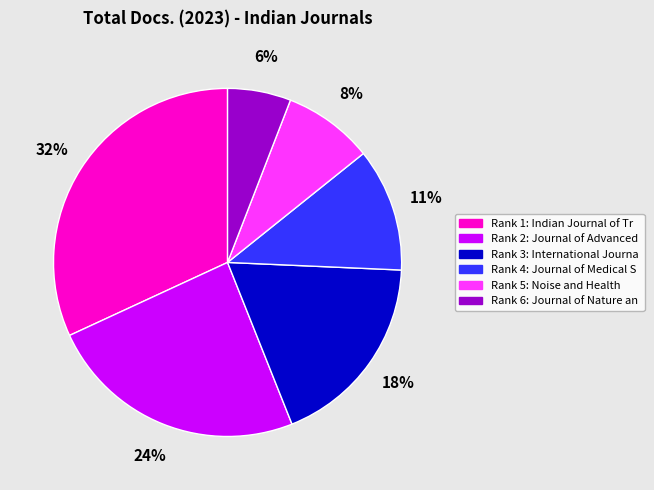

Does any single category account for the majority?

No